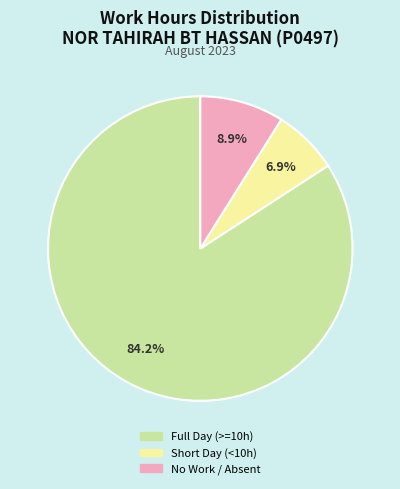

How many slices are in this pie chart?

3